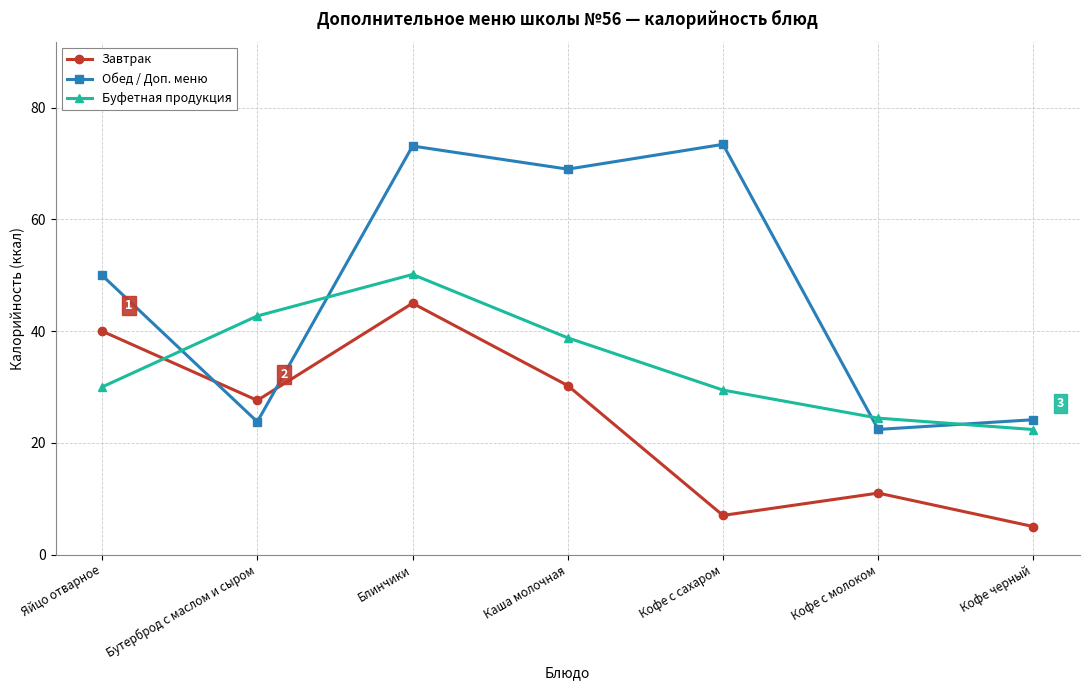

At which label is Буфетная продукция closest to 36?

Каша молочная